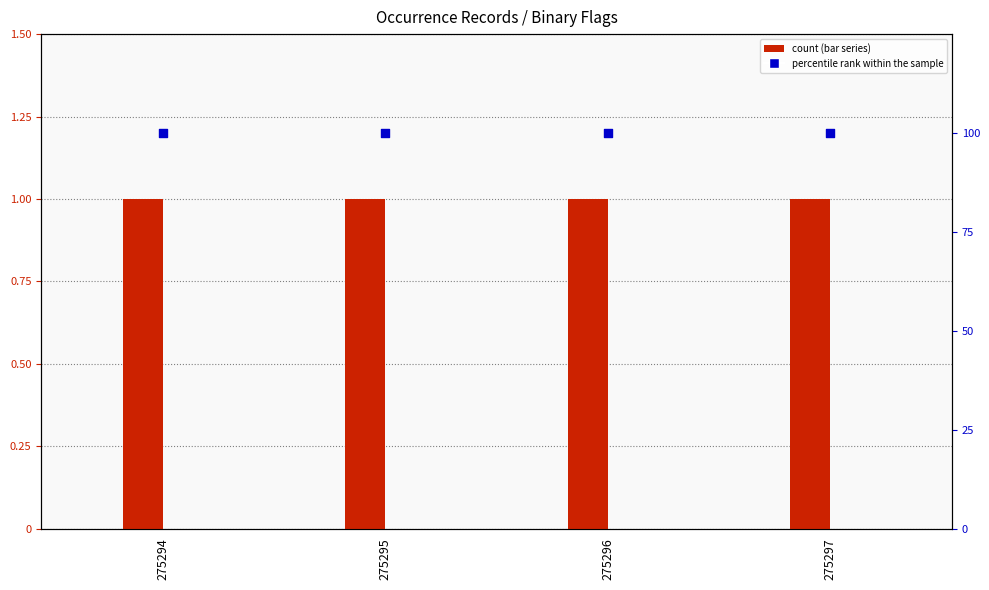

Is the value of voucher at 275296 greater than the value of percentile rank within the sample at 275295?

No